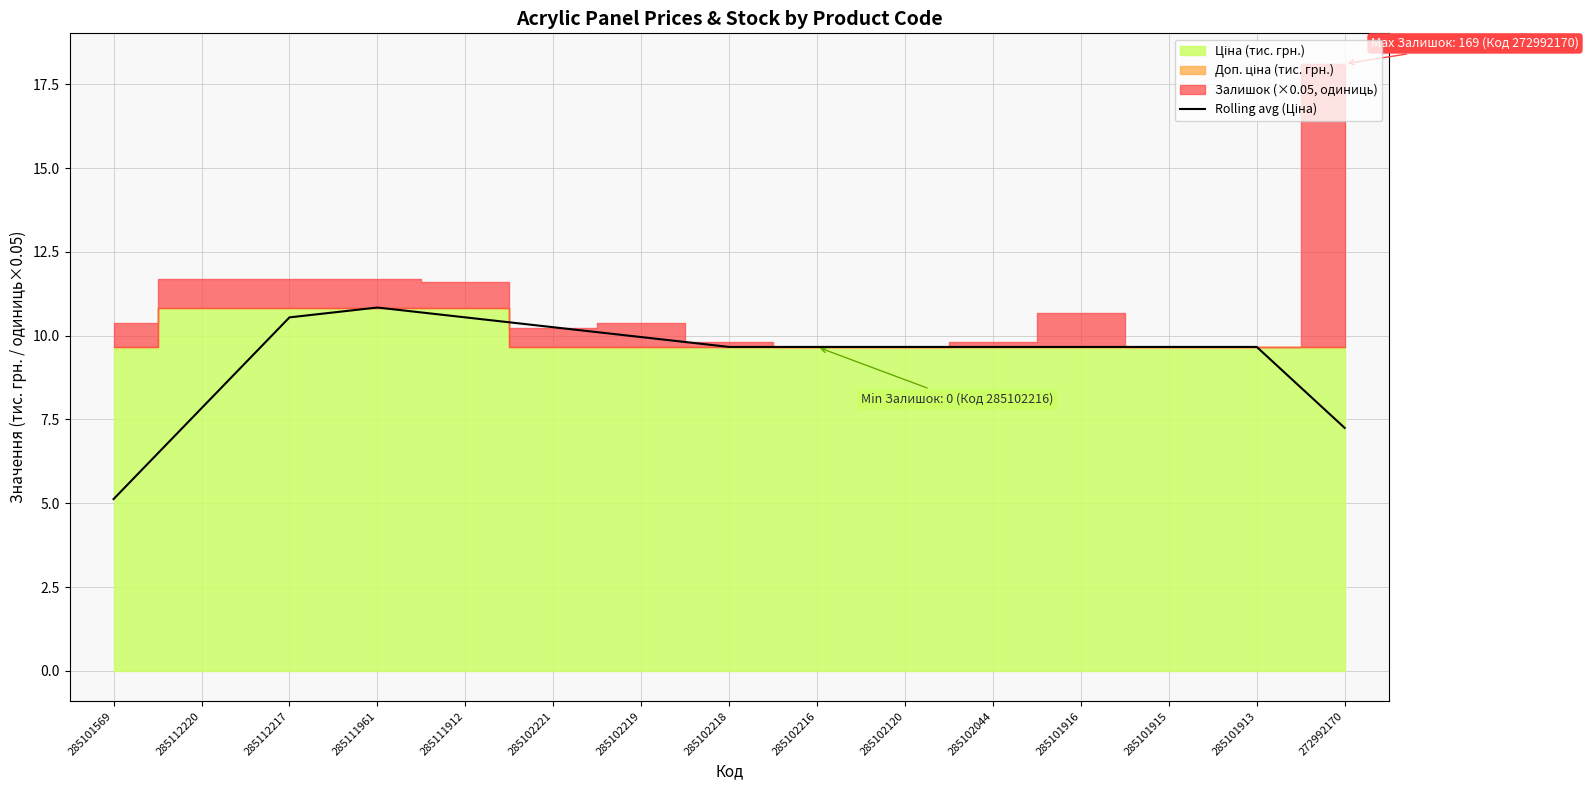

What is the sum of the values at 285112217 and 285101915?

20.2